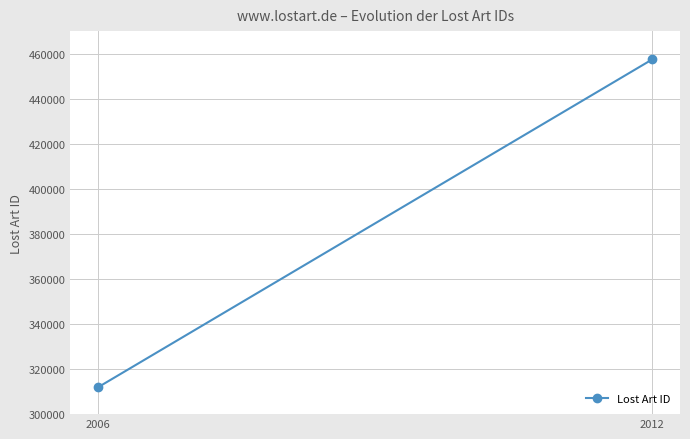

List the labels in order of value, smallest first.

2006, 2012